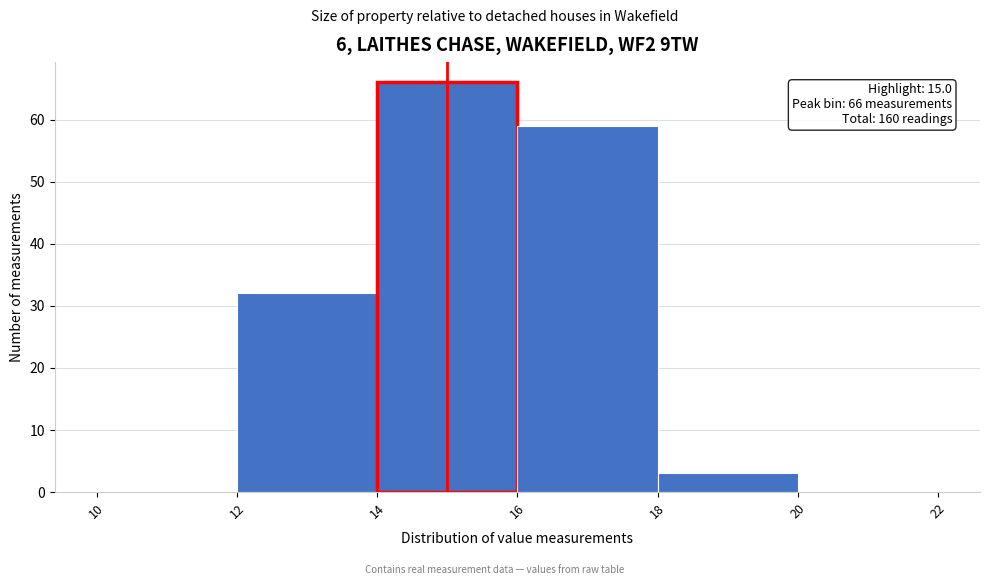

Which range on the x-axis has the tallest bar?

14 to 16